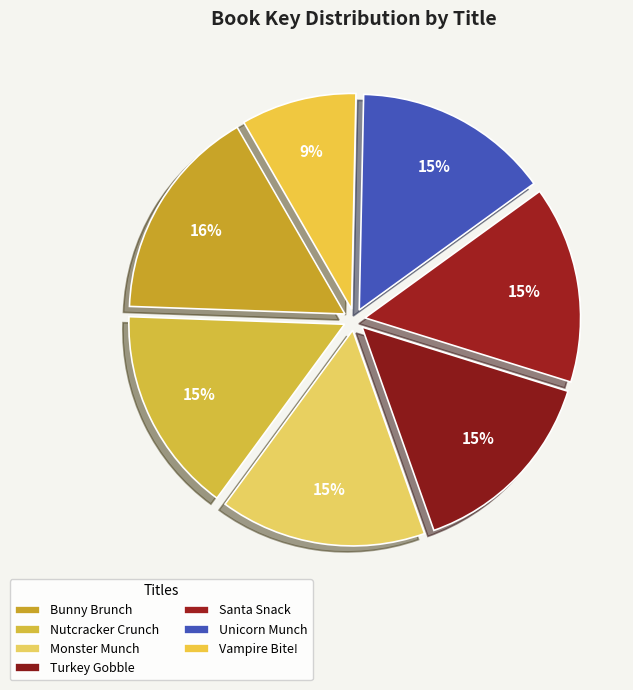

How many segments does this pie chart have?

7